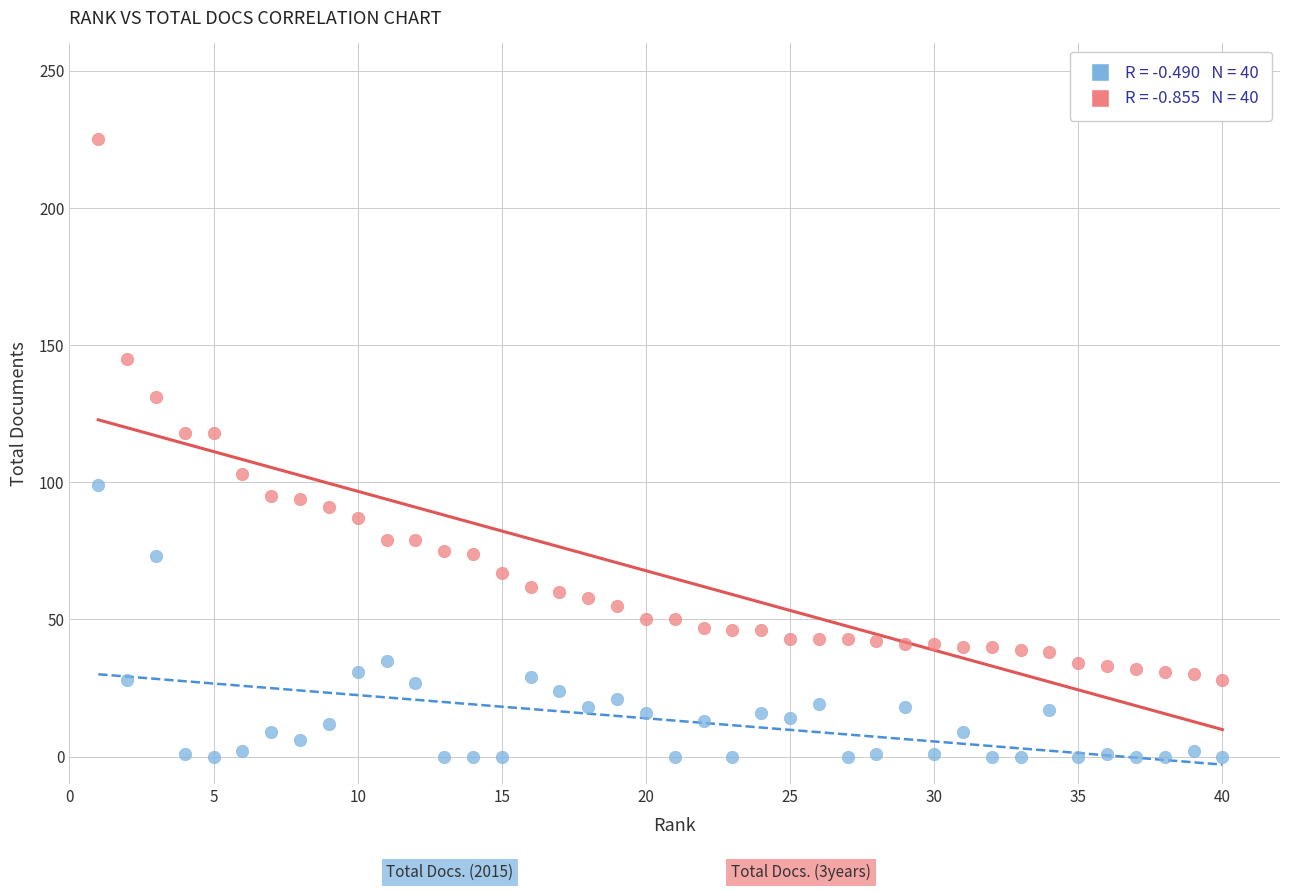

Across all data points, what is the range of Y values (max minus min)?

225